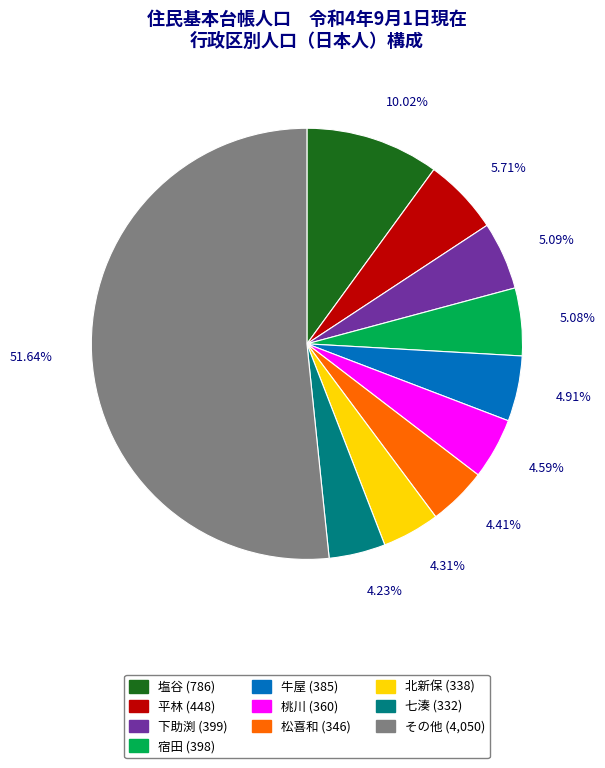

Is there any slice that represents more than half of the pie?

Yes